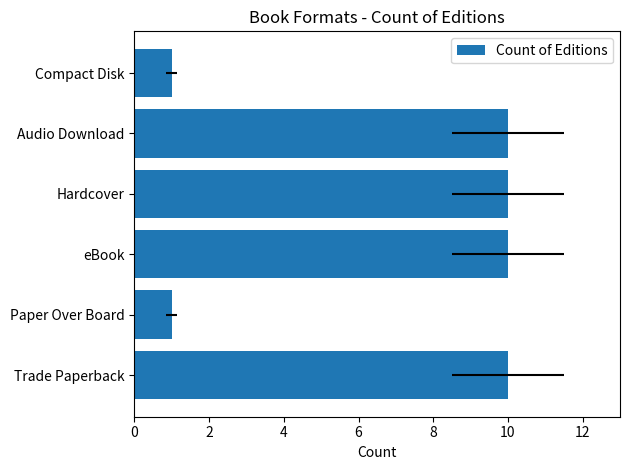

How many bars are there in total?

6